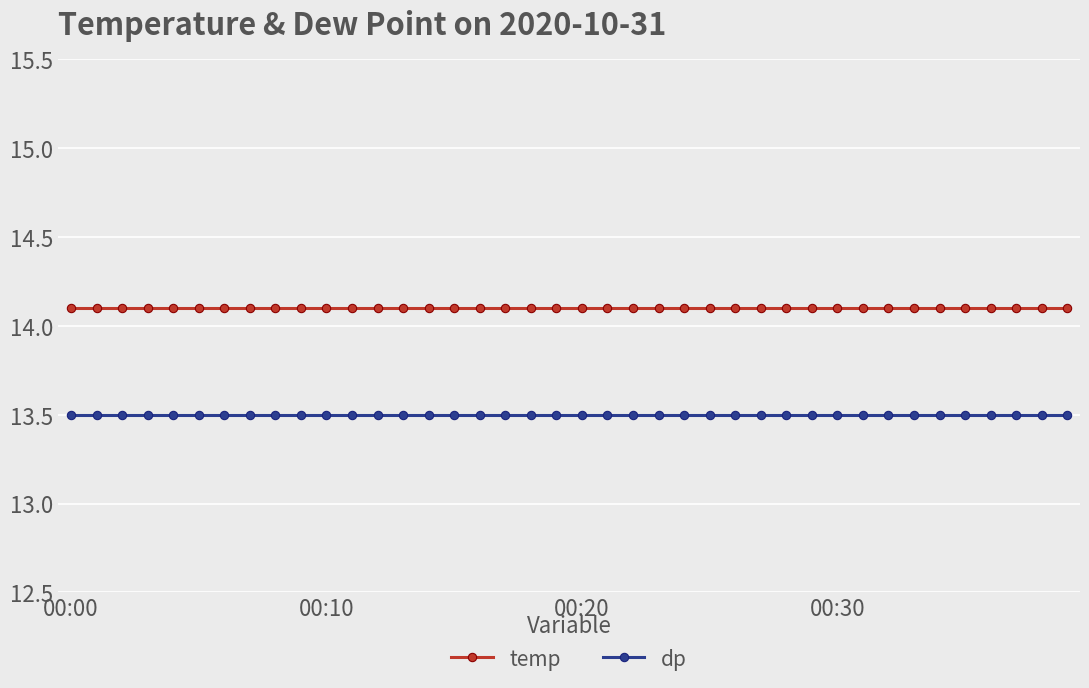

What is the average value of the dp series?

13.5